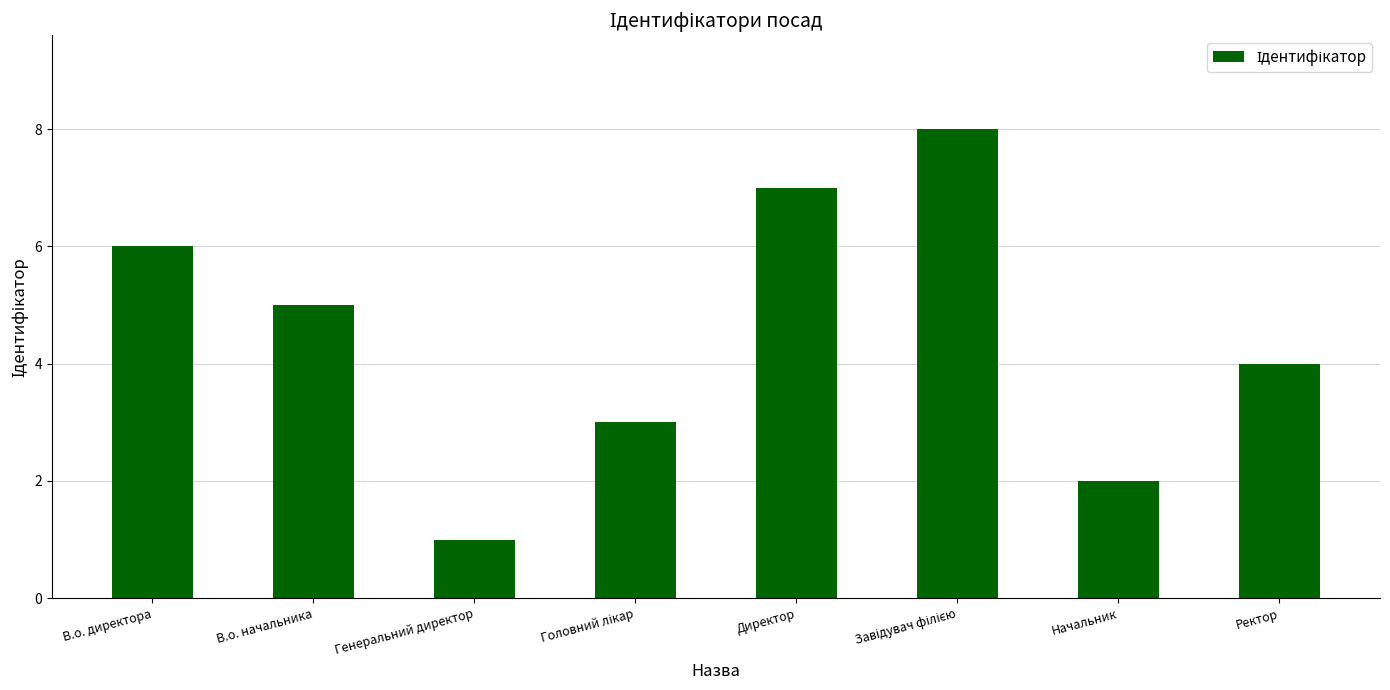

What is the sum of all values?

36